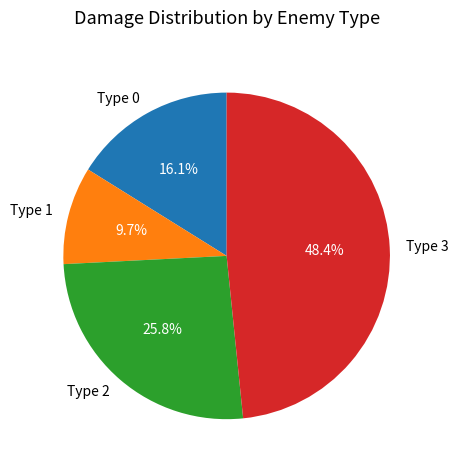

What portion of the pie excludes Type 1?

90.3%